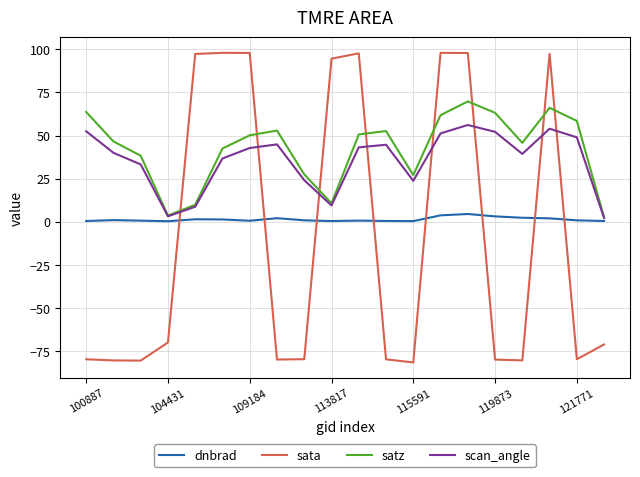

List the series in order of their peak value, highest first.

sata, satz, scan_angle, dnbrad